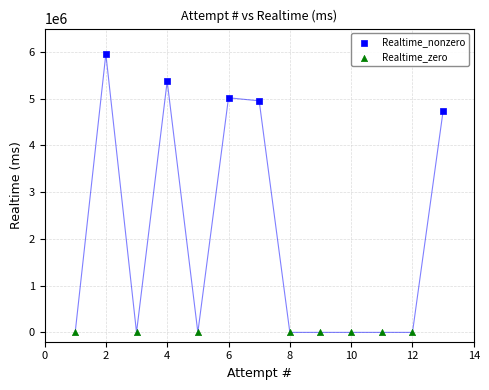

Which series contains the lowest Y value?

Realtime_zero